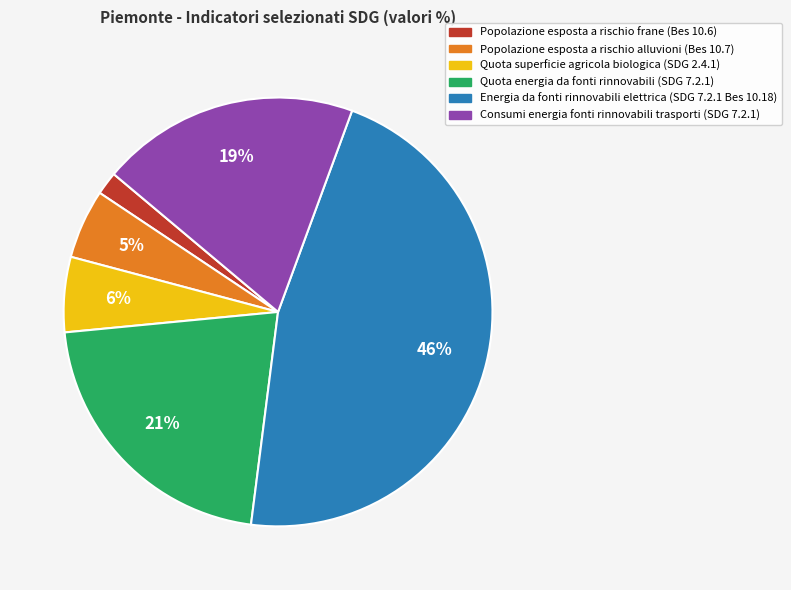

To the nearest percent, what is the average slice percentage?

17%